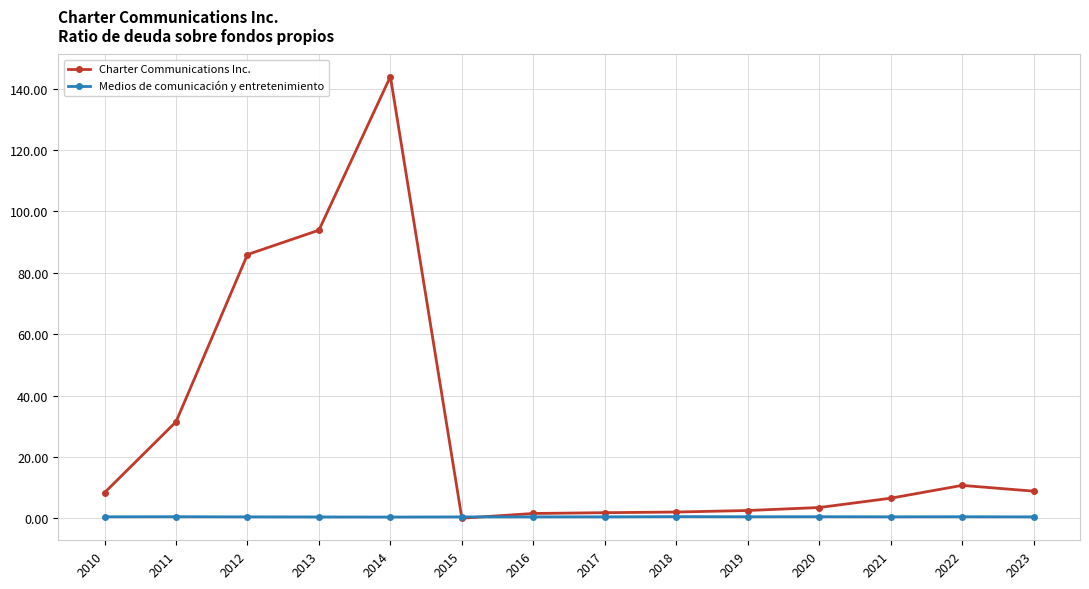

Which series ends up on top after the final intersection of Charter Communications Inc. and Medios de comunicación y entretenimiento?

Charter Communications Inc.